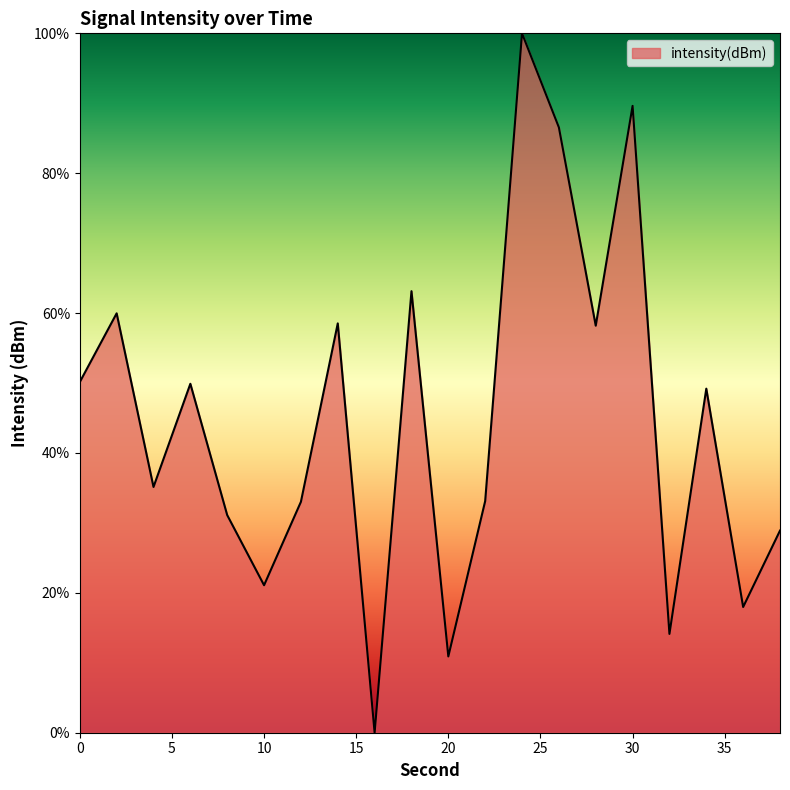

What is the maximum value shown in the chart?

100.0